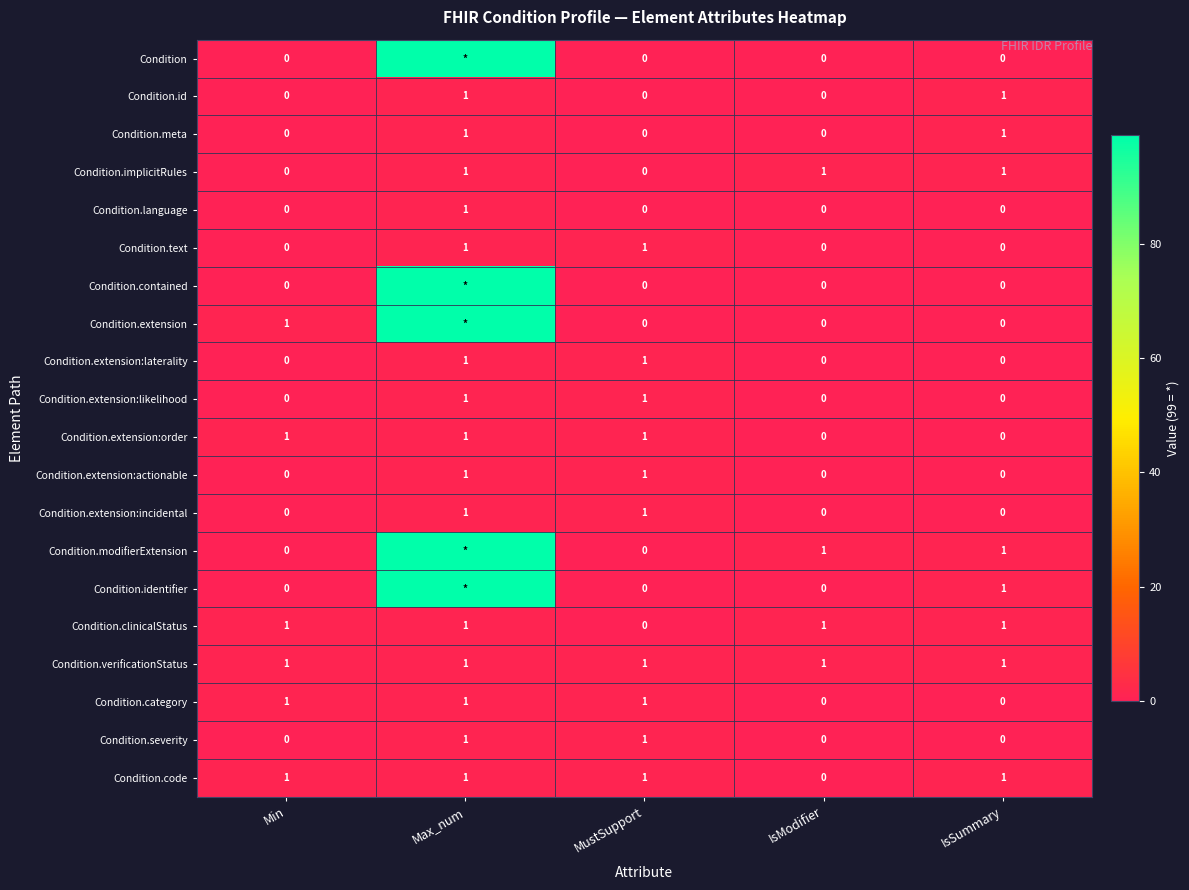

Where is Condition.clinicalStatus nearest to the value 0?

MustSupport